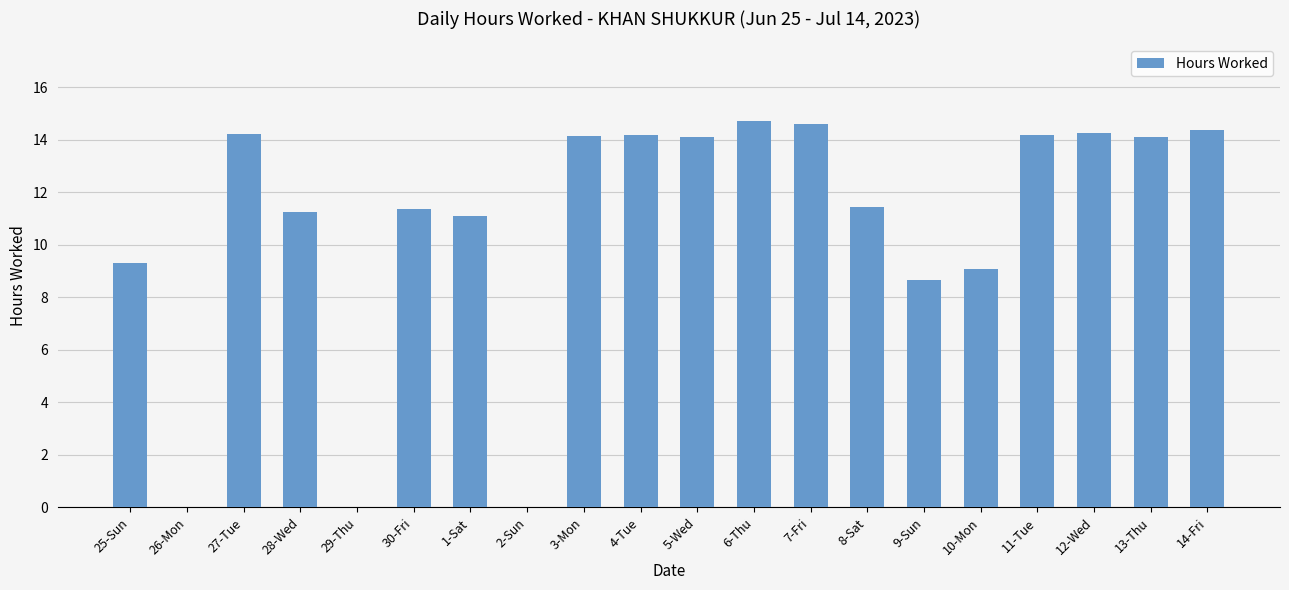

The chart shows a value of 9.1 at 10-Mon. True or false?

True